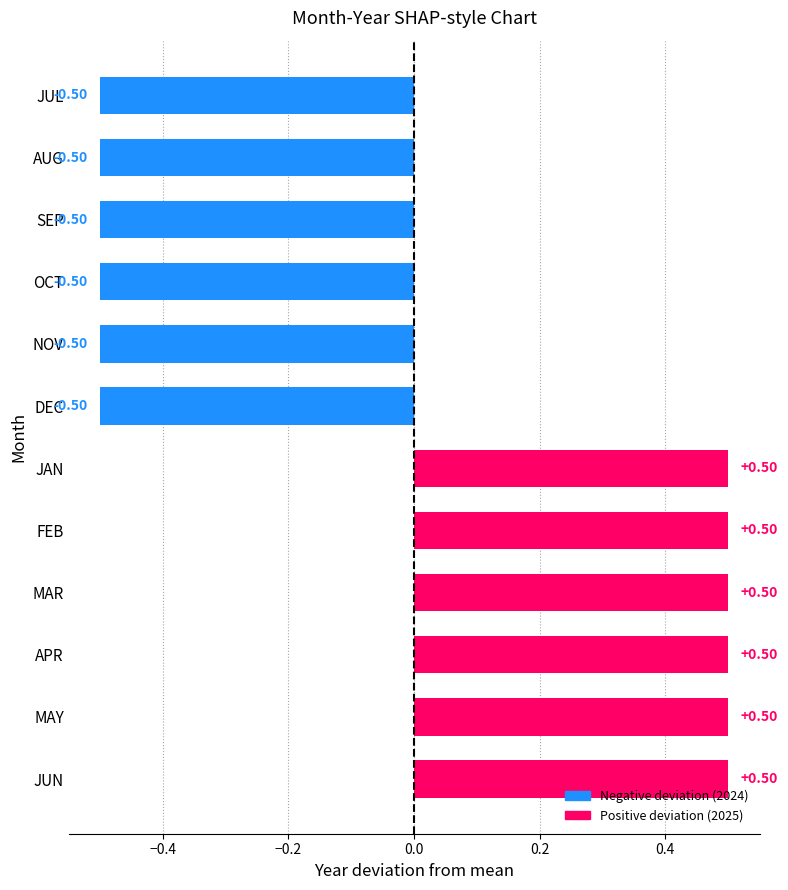

What is the change in value from DEC to JUN?

+1.0